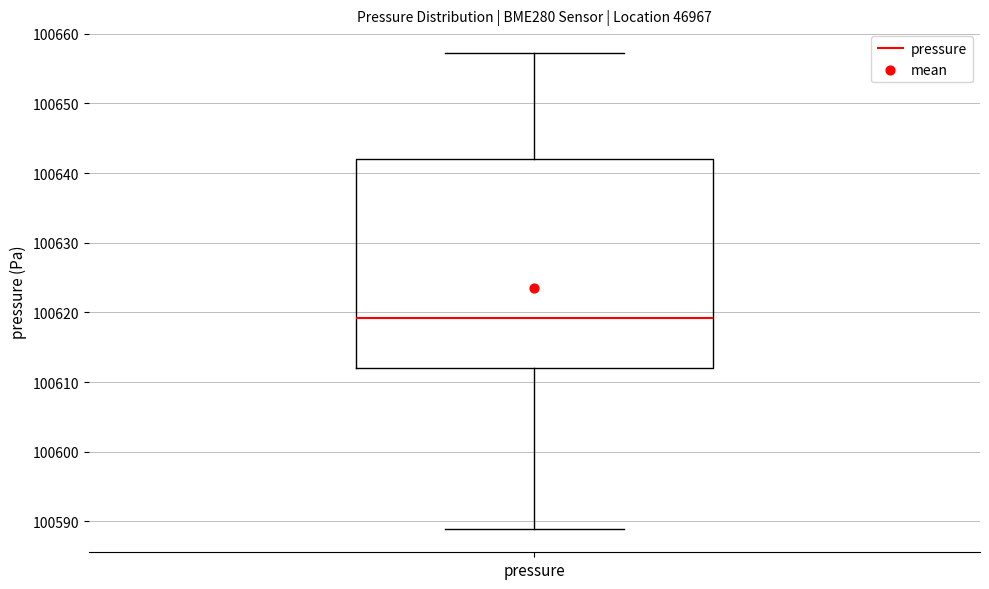

Read this box plot against the y-axis: the position of the median line, the range covered by the box, and the ends of both whiskers. The values are not printed on the chart, so give them approximately, as read against the axis.

median 100619, box 100612 to 100642, whiskers 100589 to 100657